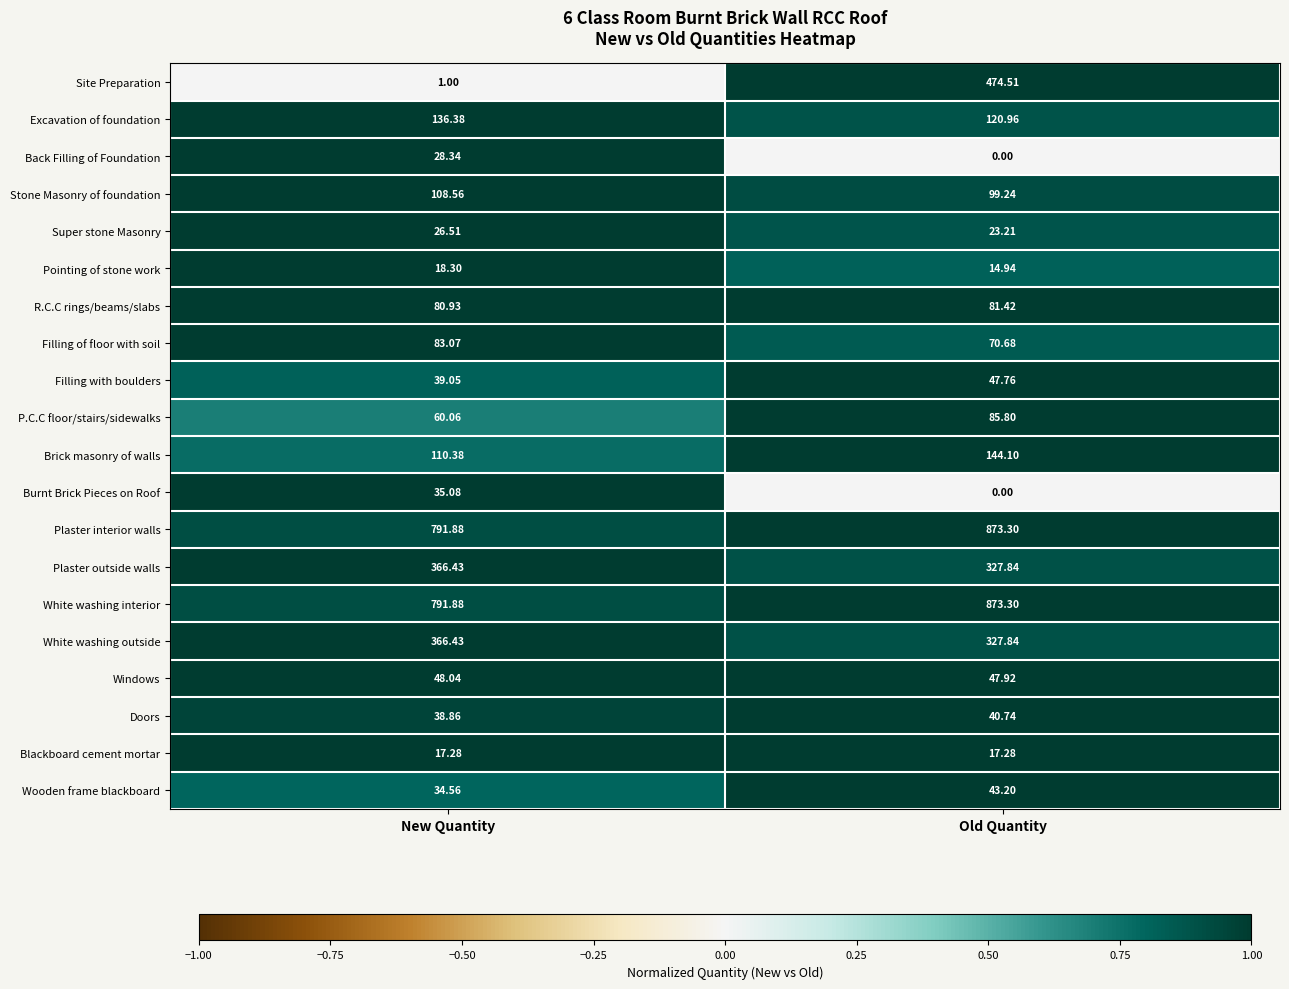

List the labels in order of Stone Masonry of foundation value, smallest first.

Old Quantity, New Quantity